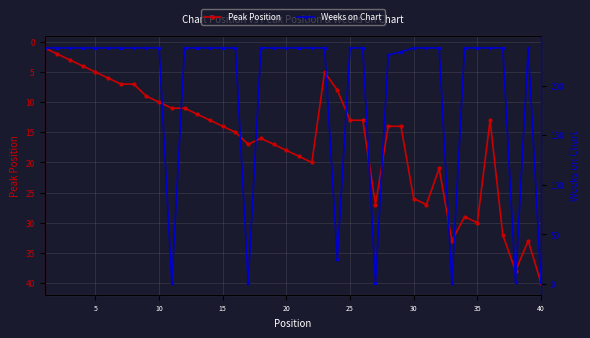

True or false: Peak Position has more than 0 points higher than both neighbors.

True